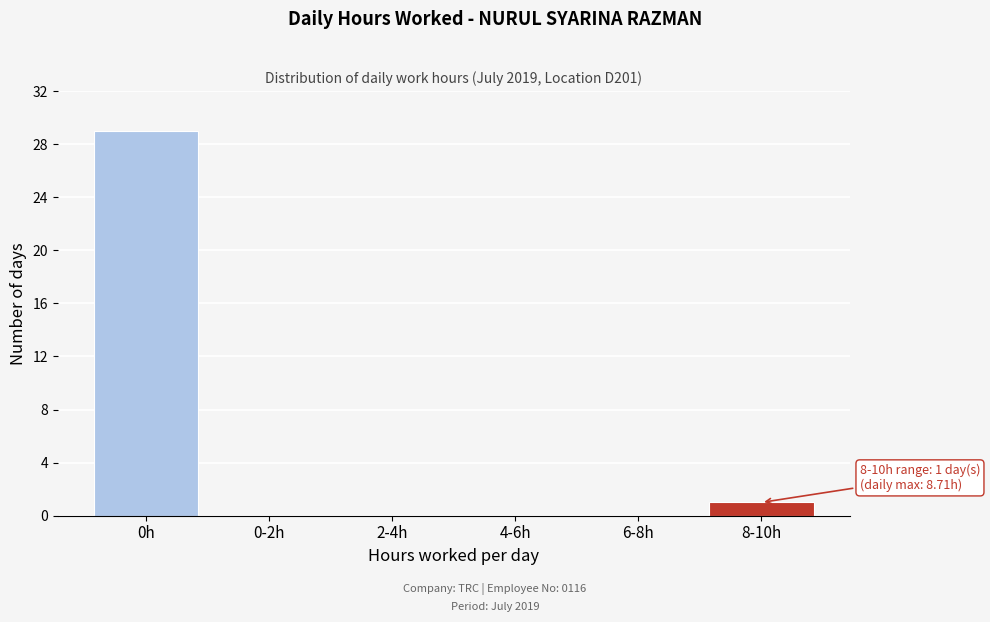

Reading left to right, extract all data points from this chart.

0h=29	0-2h=0	2-4h=0	4-6h=0	6-8h=0	8-10h=1